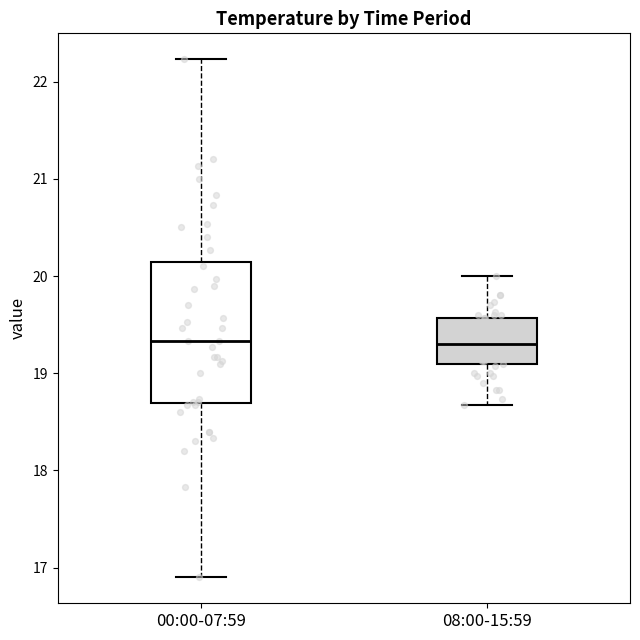

Reading left to right, read every box against the y-axis: the position of its median line, the range the box covers, and the ends of its whiskers. The values are not printed on the chart, so give them approximately, as read against the axis.

00:00-07:59: median 19.3, box 18.7 to 20.1, whiskers 16.9 to 22.2
08:00-15:59: median 19.3, box 19.1 to 19.6, whiskers 18.7 to 20.0